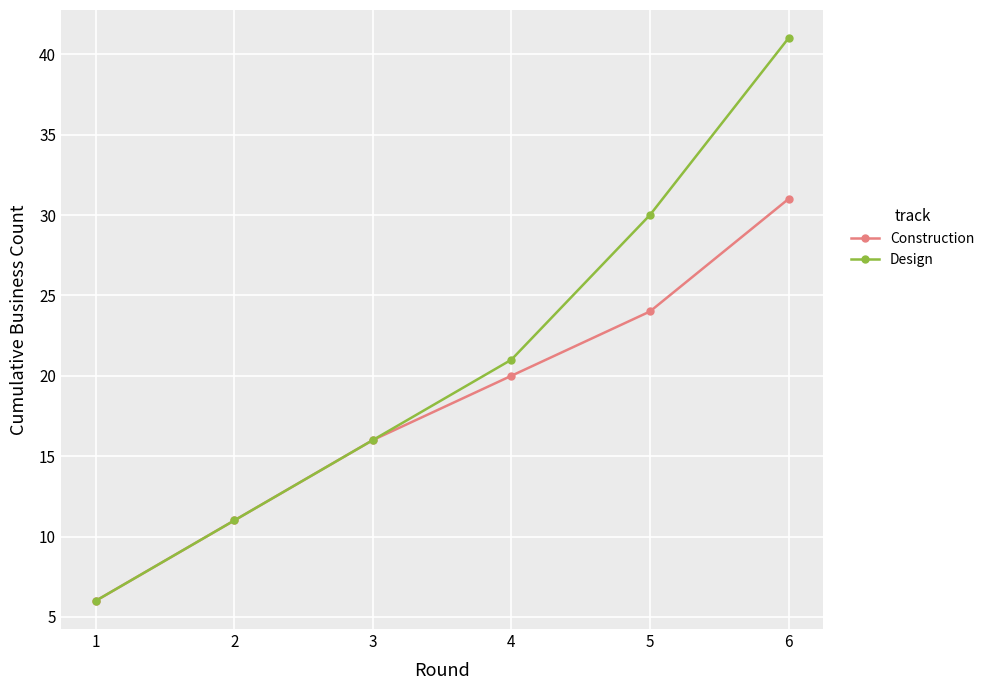

Is this an area chart (filled region under the line)?

No